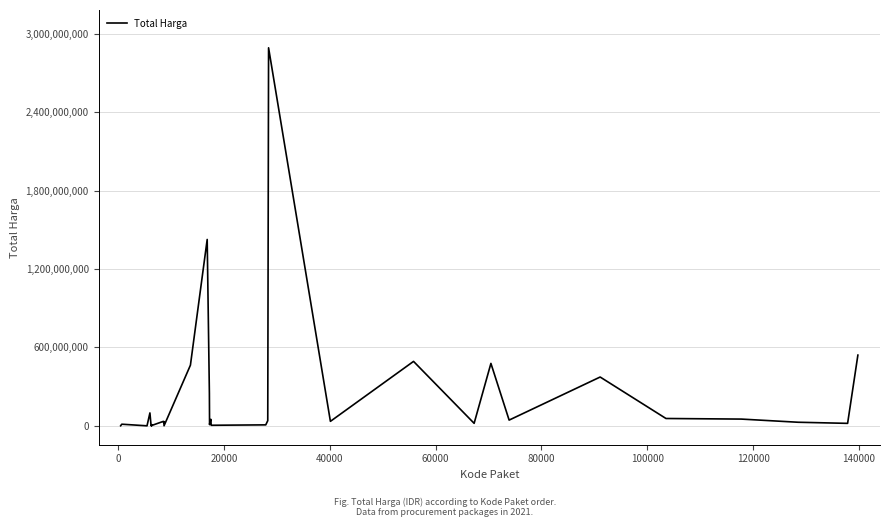

What is the average value?

214814202